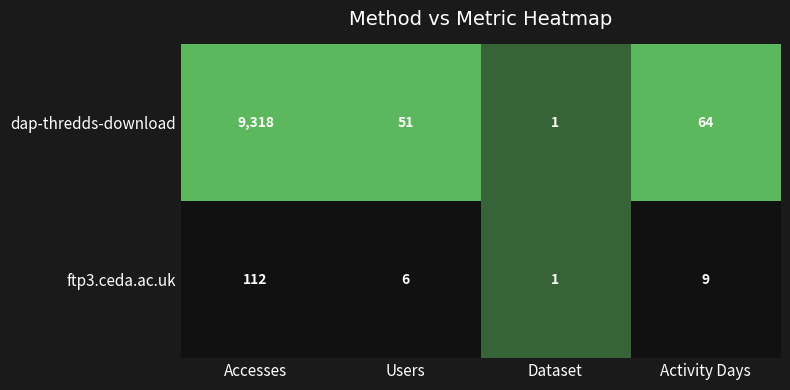

How many distinct data groups are displayed?

2